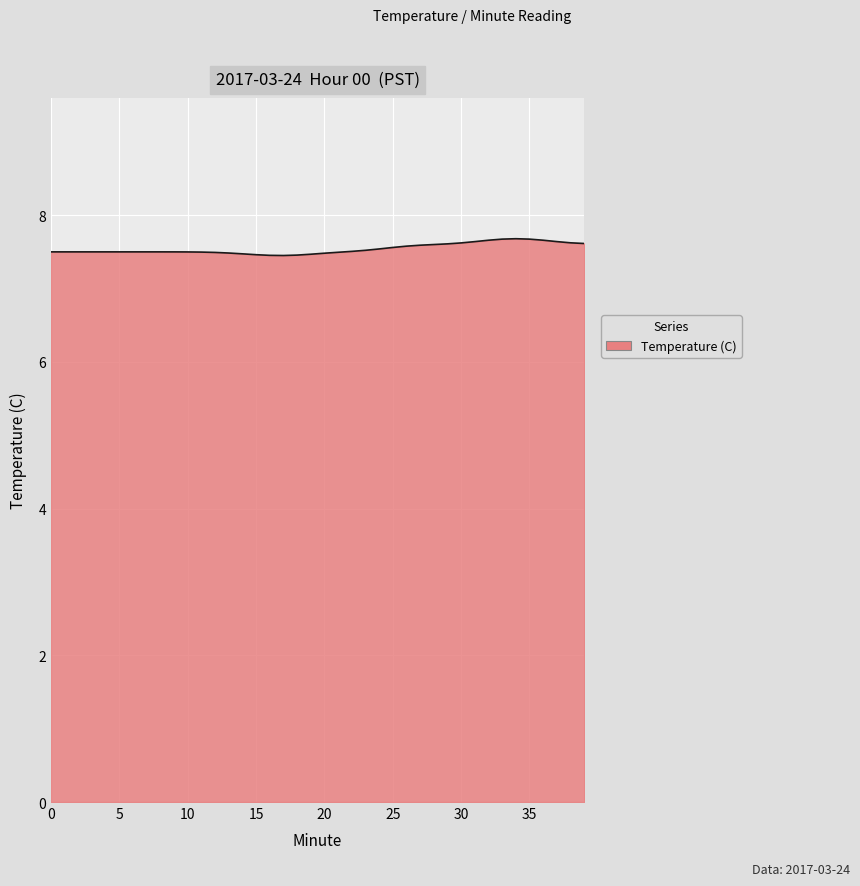

What is the smallest value displayed?

7.5